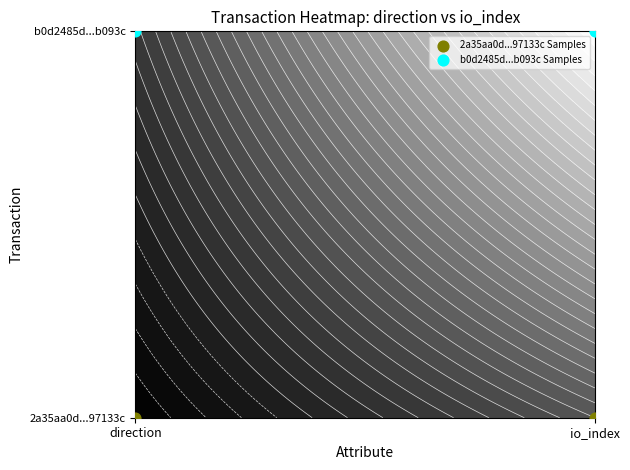

Which category has the lowest value across all series?

direction